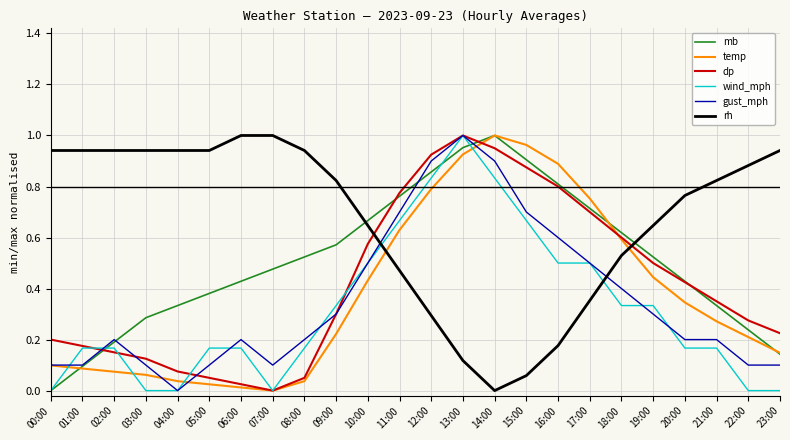

The value of wind_mph at 01:00 is 0.1. True or false?

False